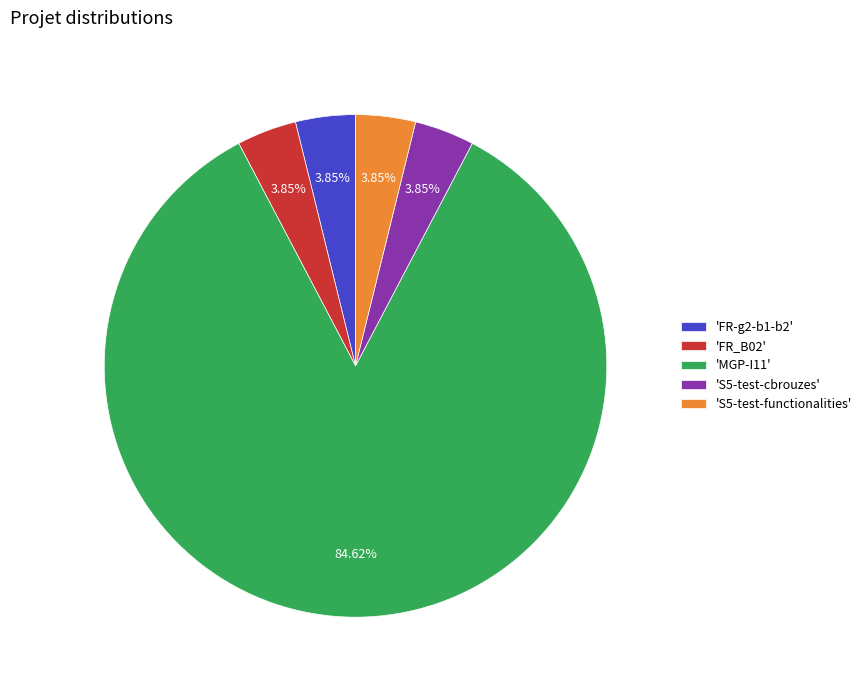

Approximately how many times larger is the value at 'S5-test-functionalities' compared to 'FR_B02'?

1.0